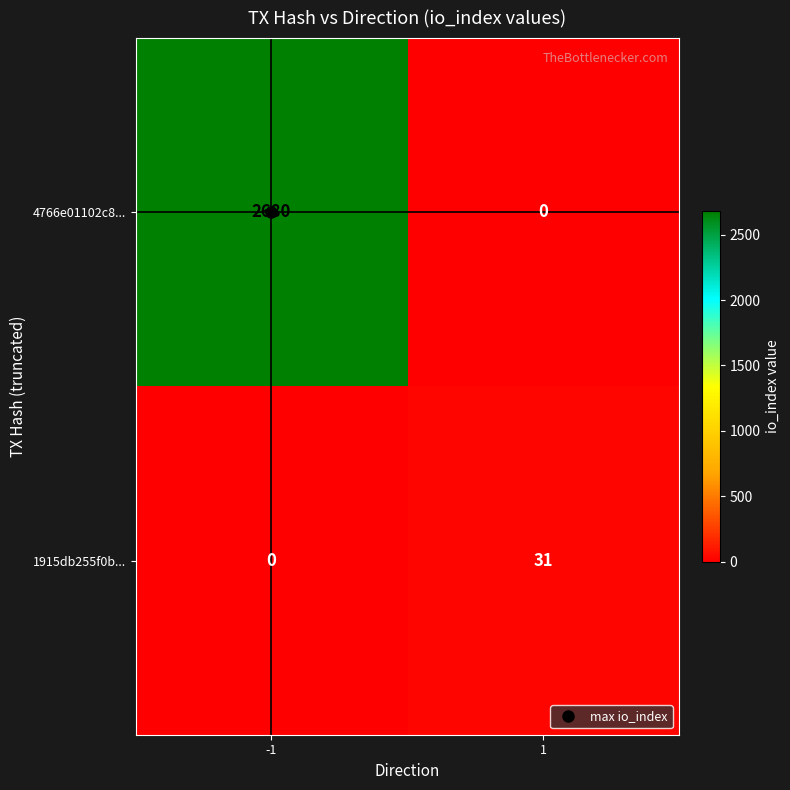

Is it true that 1915db255f0b... equals 13 at -1?

False